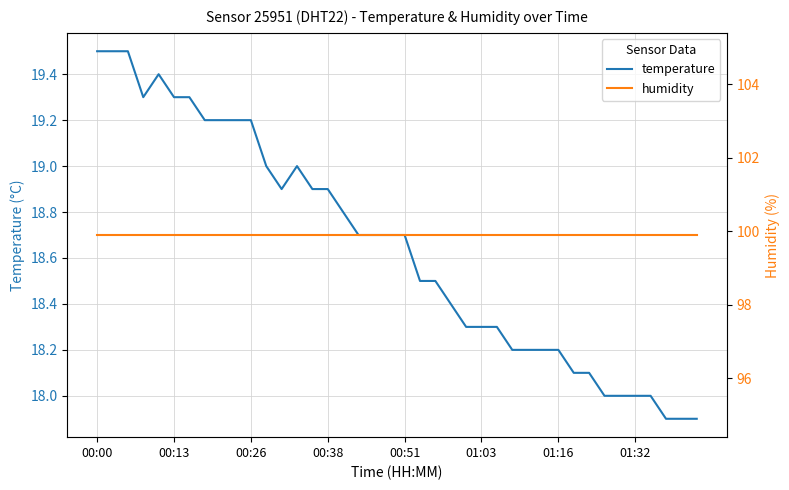

What is the difference between the highest and lowest values at 21?

81.4